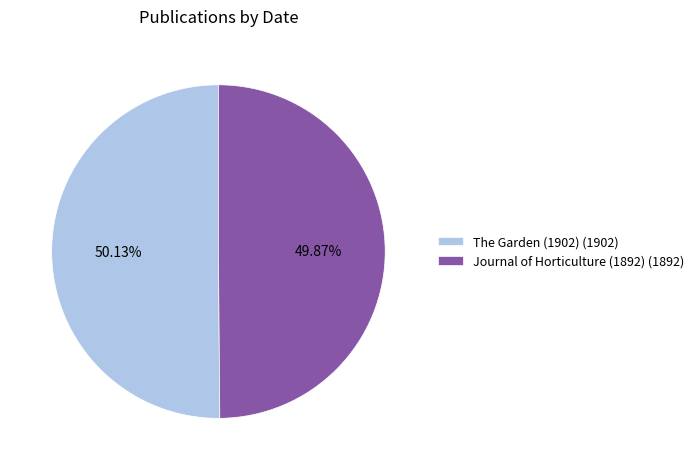

Combined, what portion of the pie is The Garden (1902) and Journal of Horticulture (1892)?

100.0%